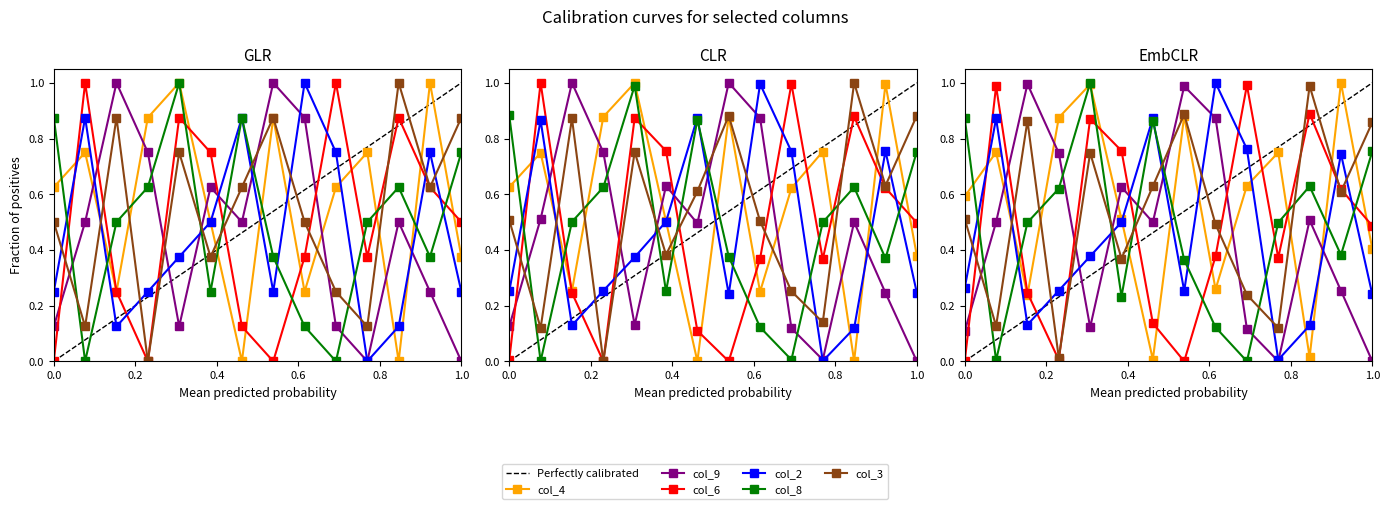

Which series changed the most between 4 and 3?

col_3